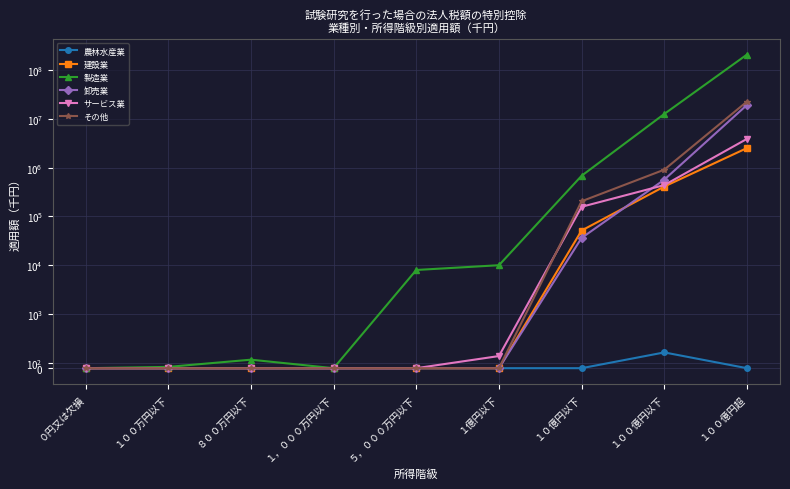

Does the chart display data point markers on the line(s)?

Yes